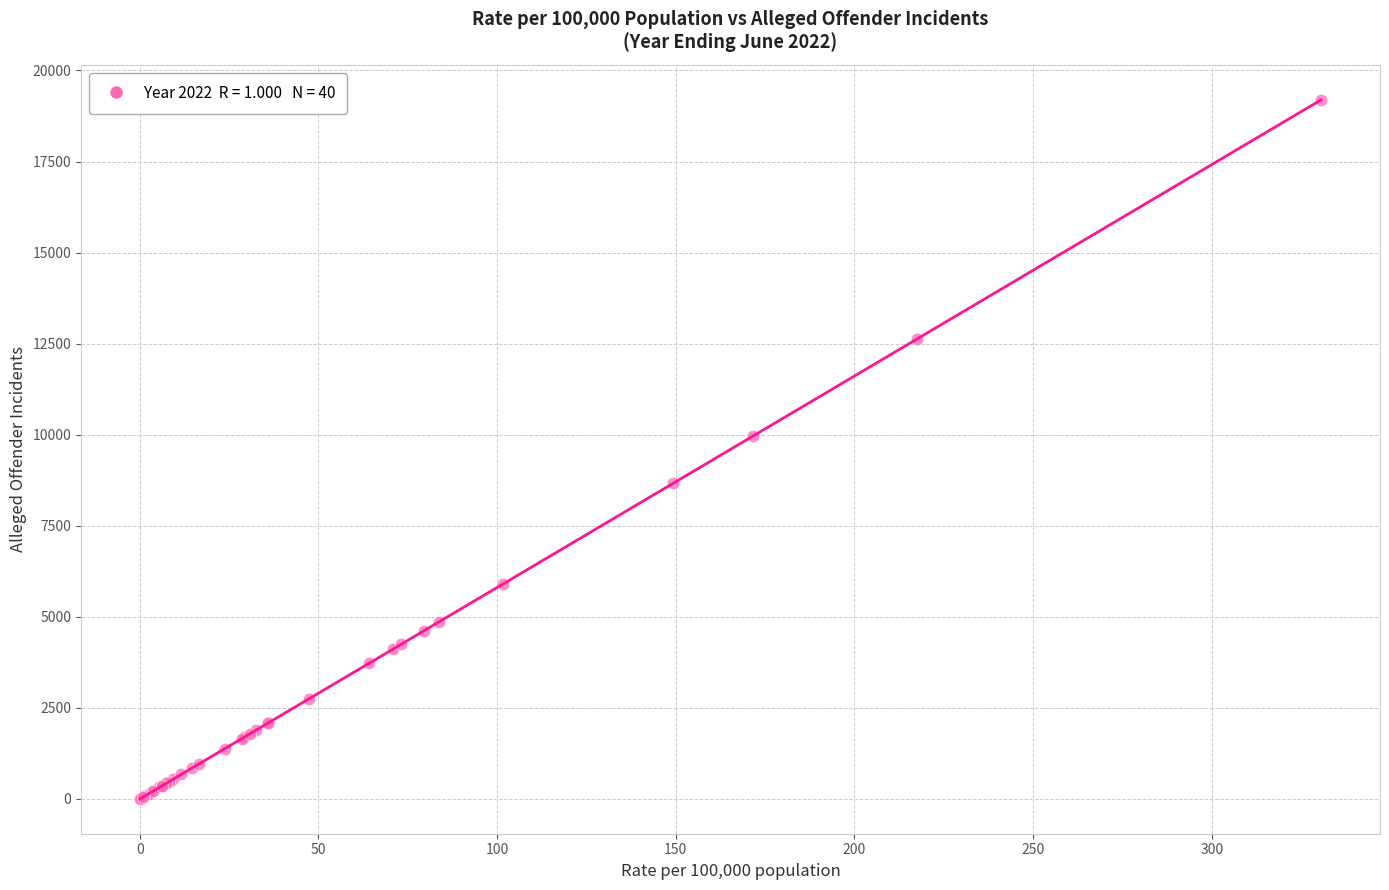

What Y value in the scatter plot is closest to 9597?

9956